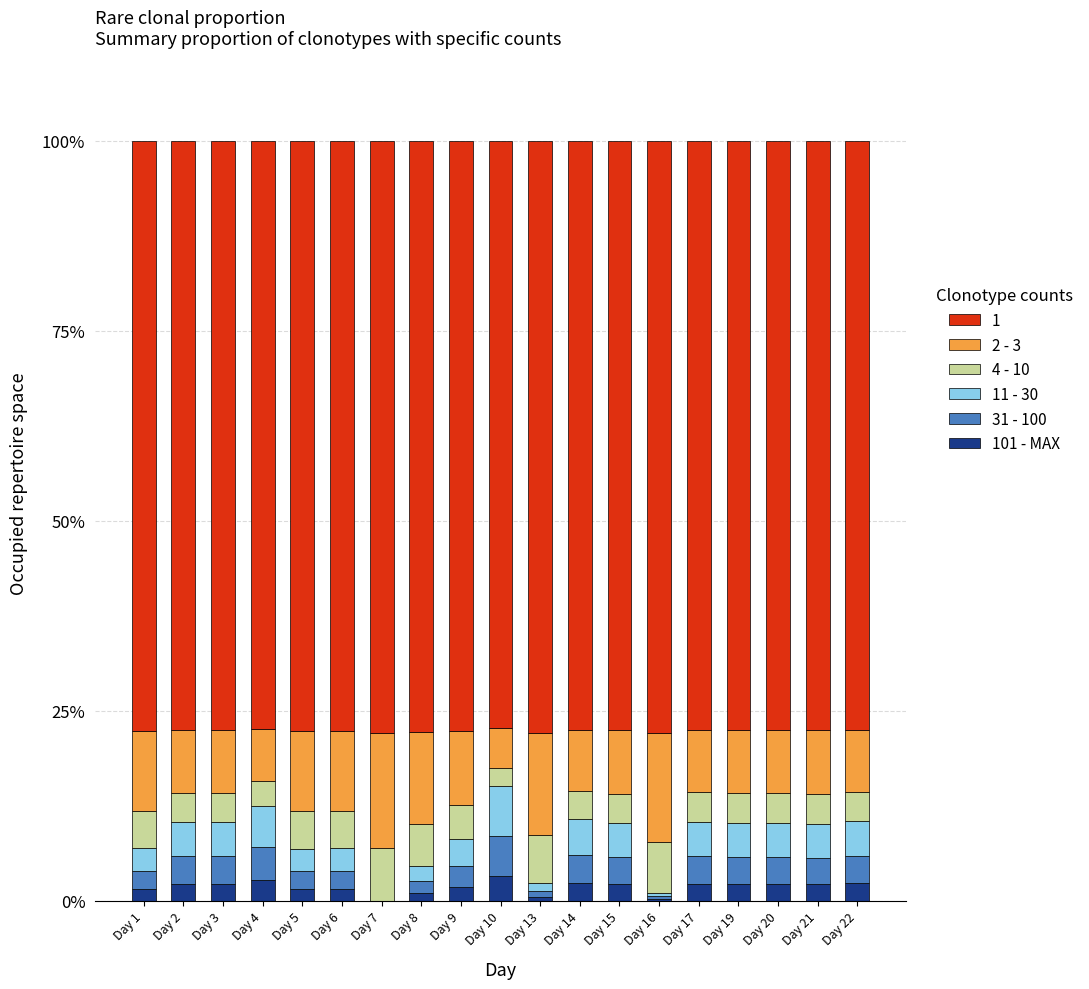

What are all the series names shown in the legend?

1, 2 - 3, 4 - 10, 11 - 30, 31 - 100, 101 - MAX